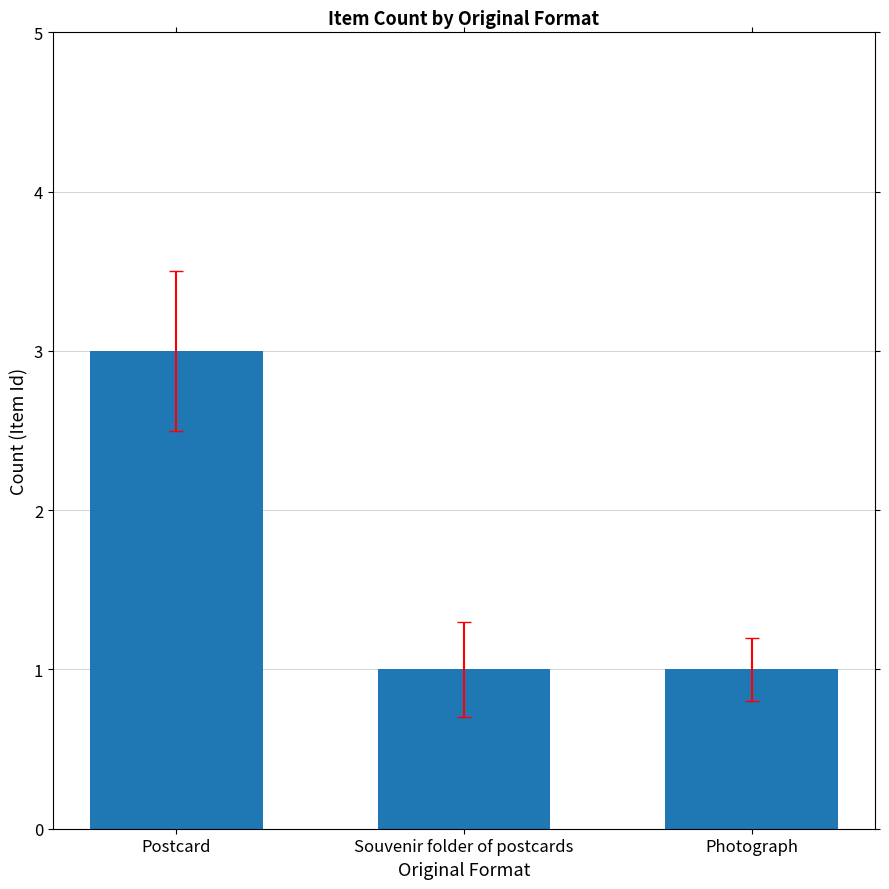

Read the value at Postcard.

3